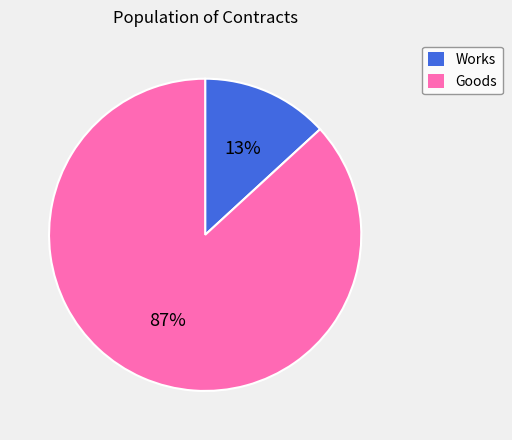

How many slices are in this pie chart?

2